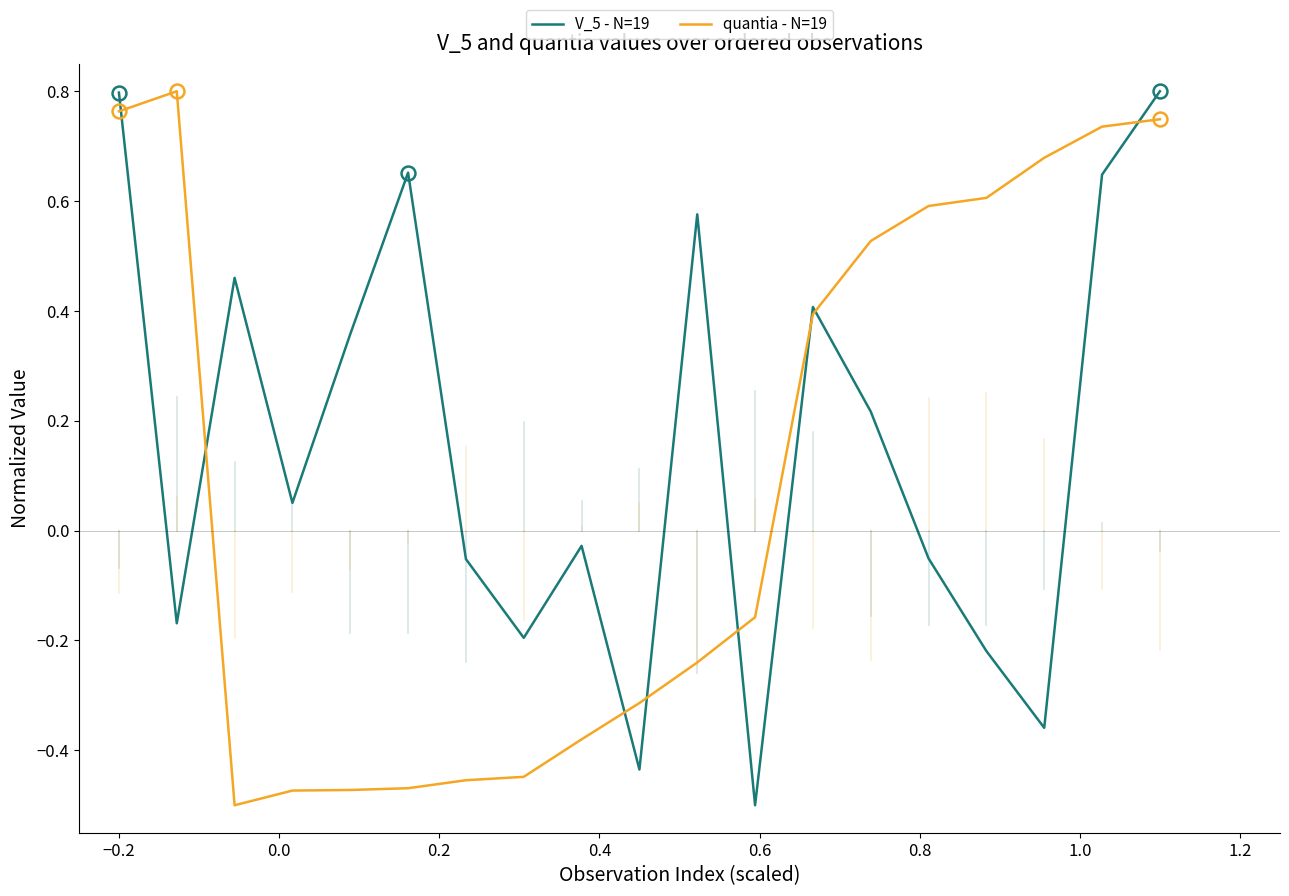

What are all the series names shown in the legend?

V_5 - N=19, quantia - N=19